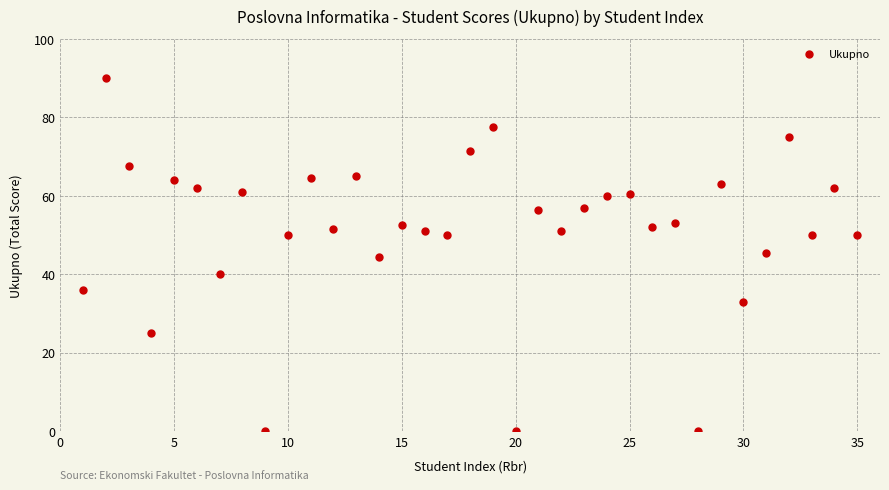

What is the range of Y values (max minus min)?

90.0